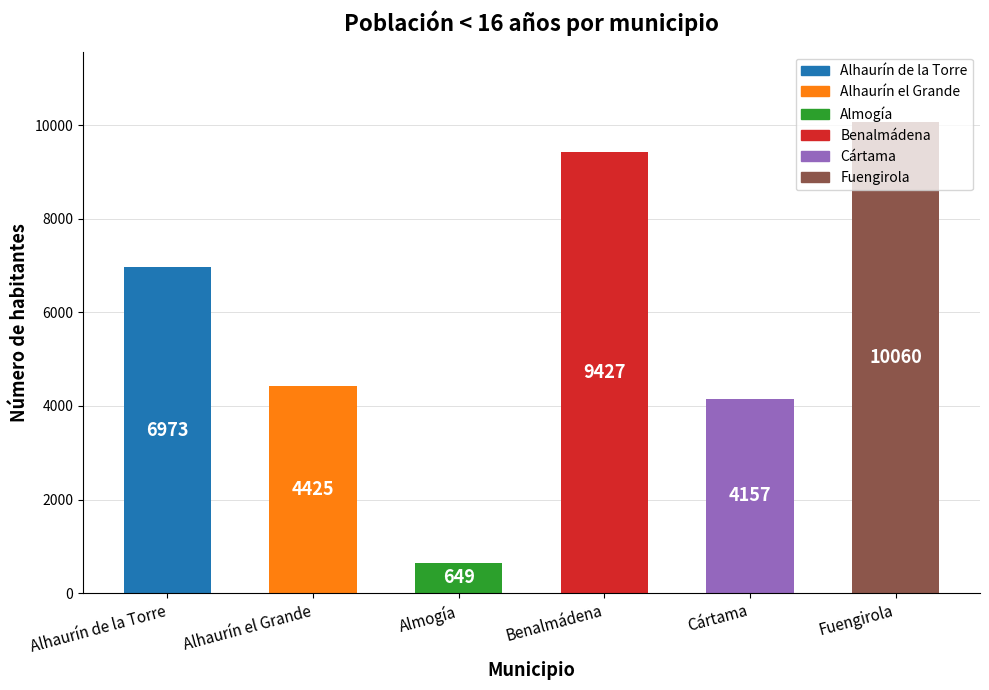

What is the maximum value shown in the chart?

10060